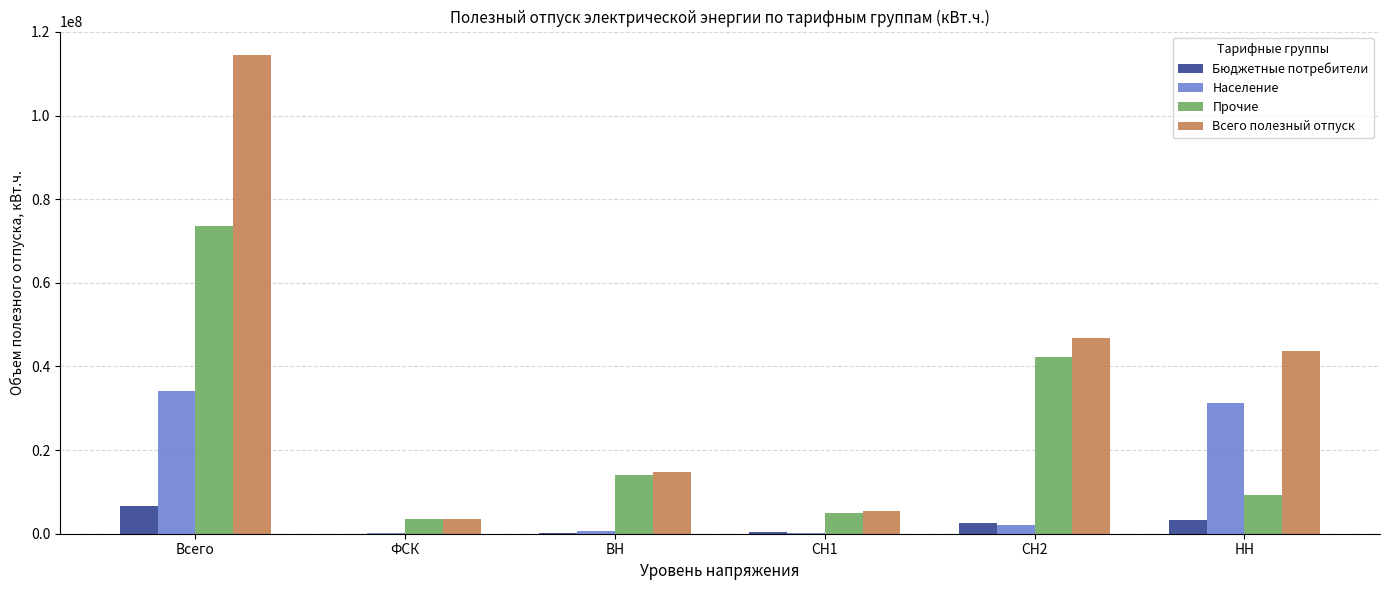

Which series has the widest spread of values?

Всего полезный отпуск